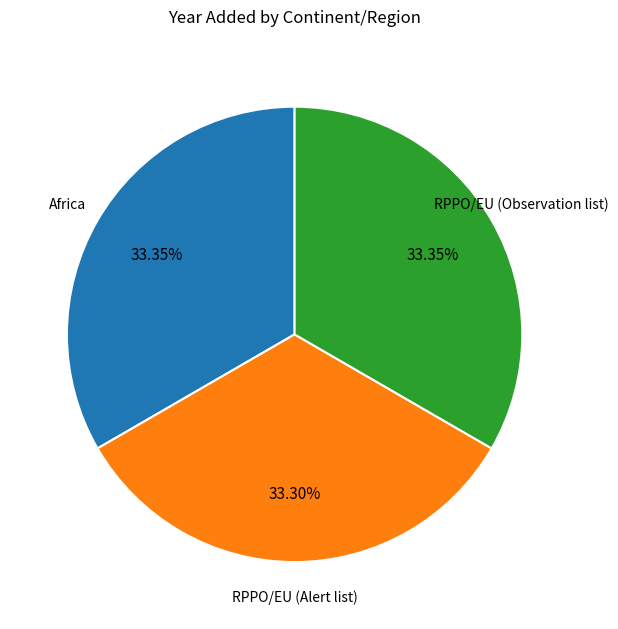

Does any single category account for the majority?

No